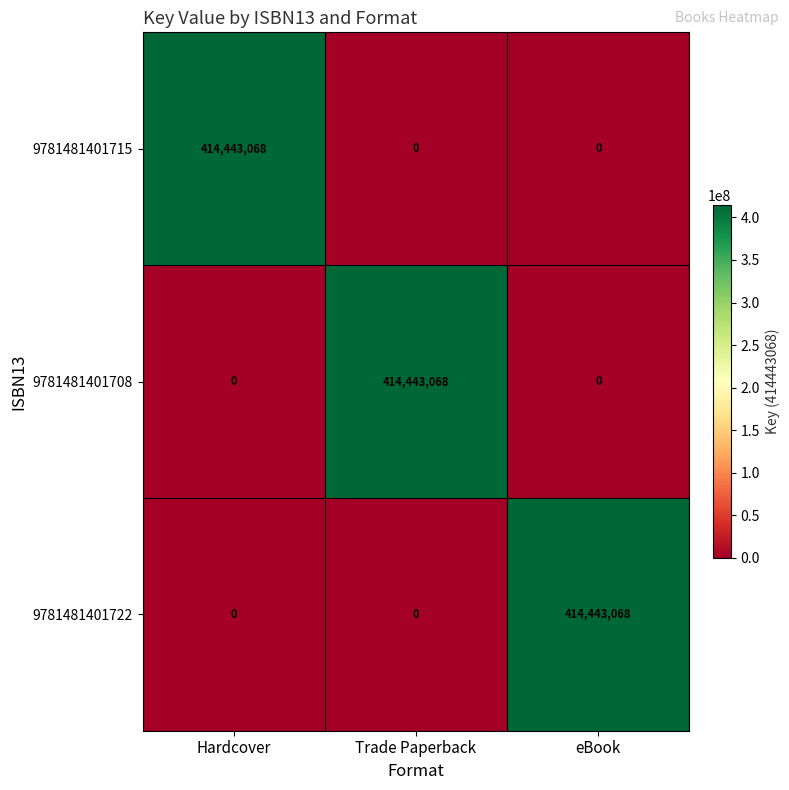

What is the difference between the maximum and minimum values in the 9781481401722 series?

414443068